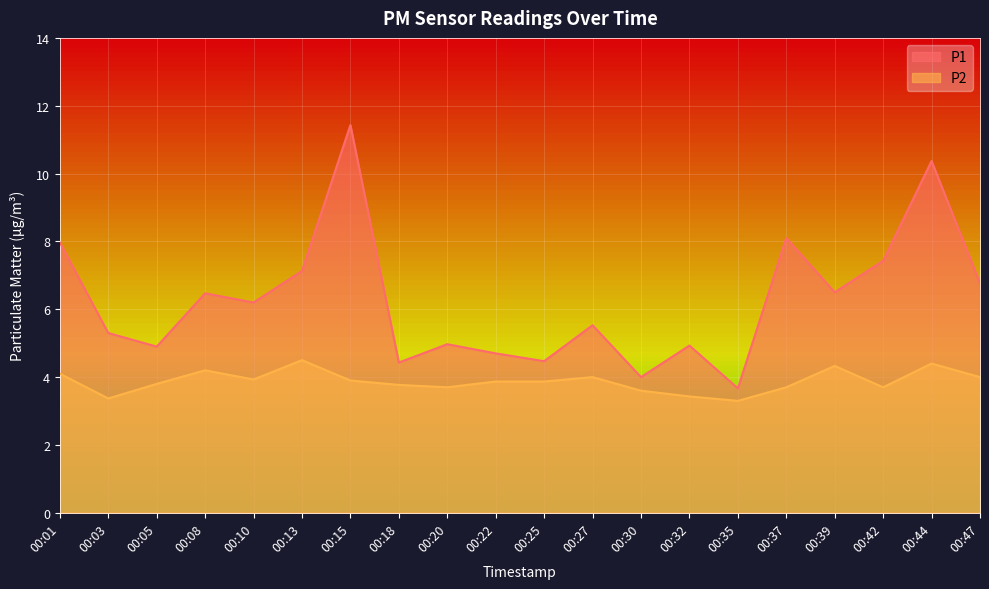

At which label is P1 closest to 7?

00:13